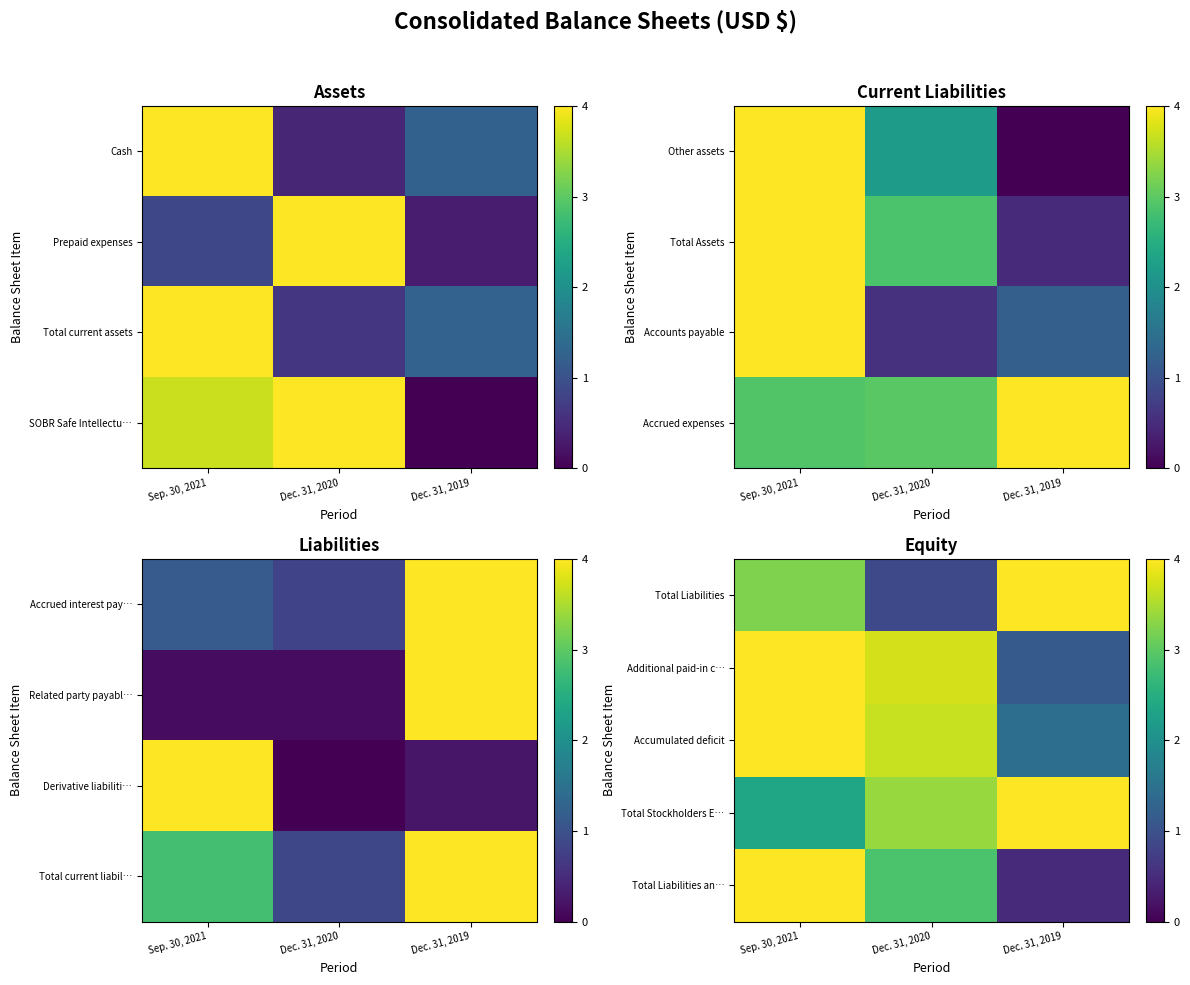

How many categories are shown in the chart?

3